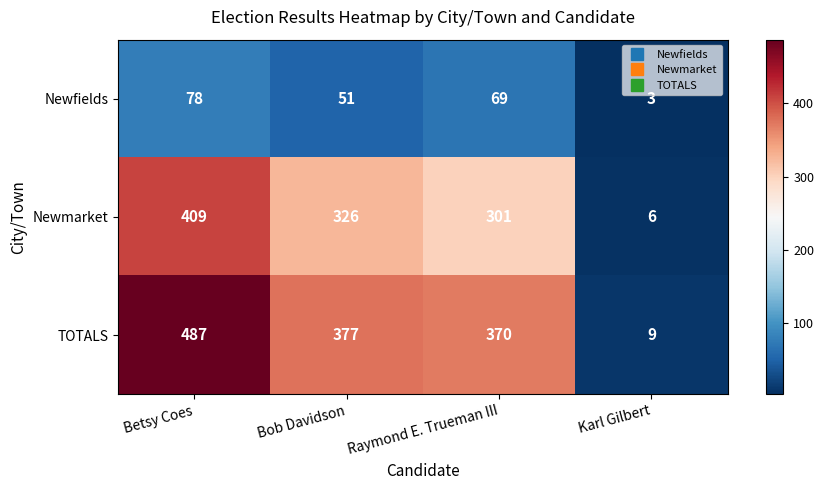

Reading left to right, transcribe all the data shown in this chart.

Newfields: 78	51	69	3
Newmarket: 409	326	301	6
TOTALS: 487	377	370	9